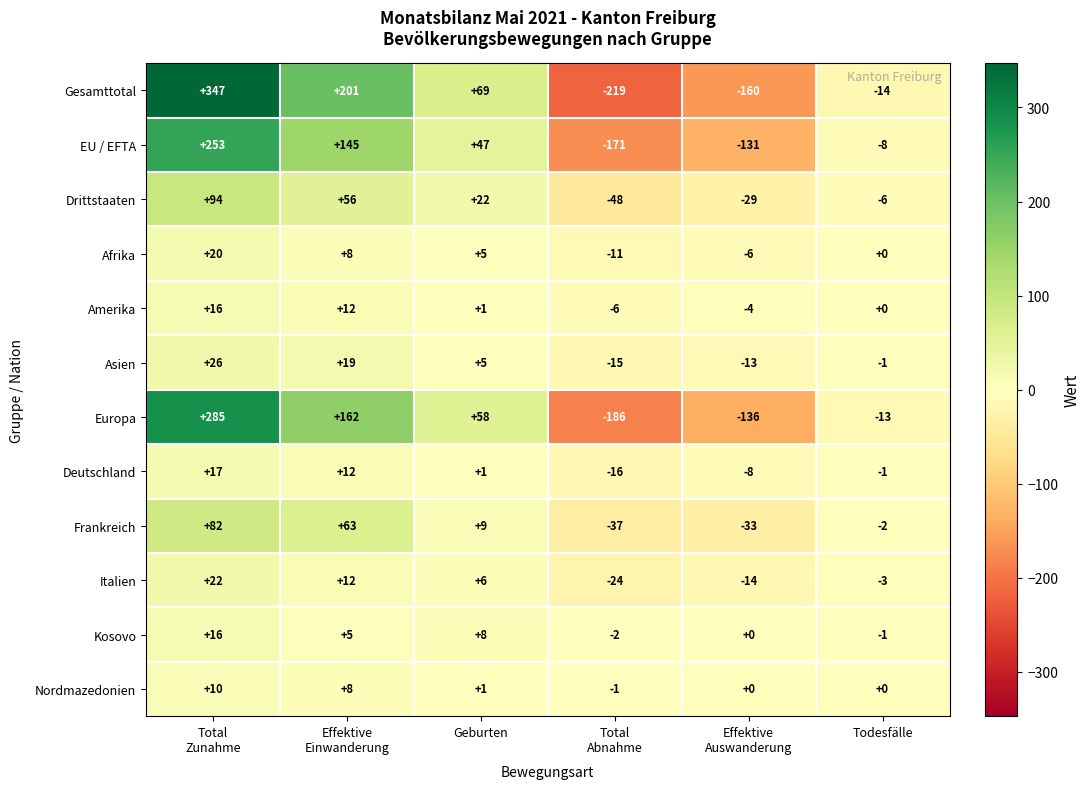

Which series has the largest range (max minus min)?

Gesamttotal